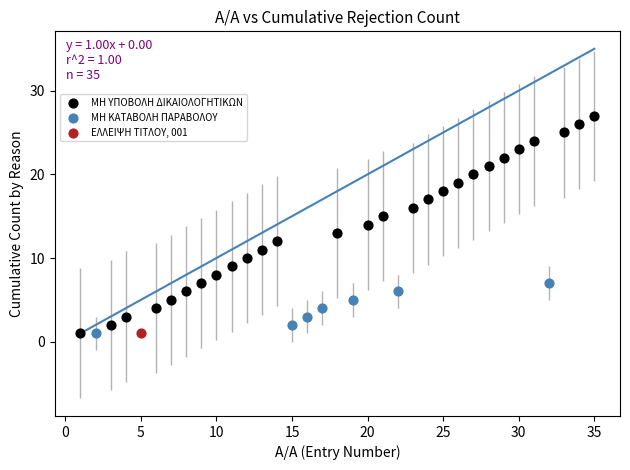

What are all the series names shown in the legend?

ΜΗ ΥΠΟΒΟΛΗ ΔΙΚΑΙΟΛΟΓΗΤΙΚΩΝ, ΜΗ ΚΑΤΑΒΟΛΗ ΠΑΡΑΒΟΛΟΥ, ΕΛΛΕΙΨΗ ΤΙΤΛΟΥ, 001